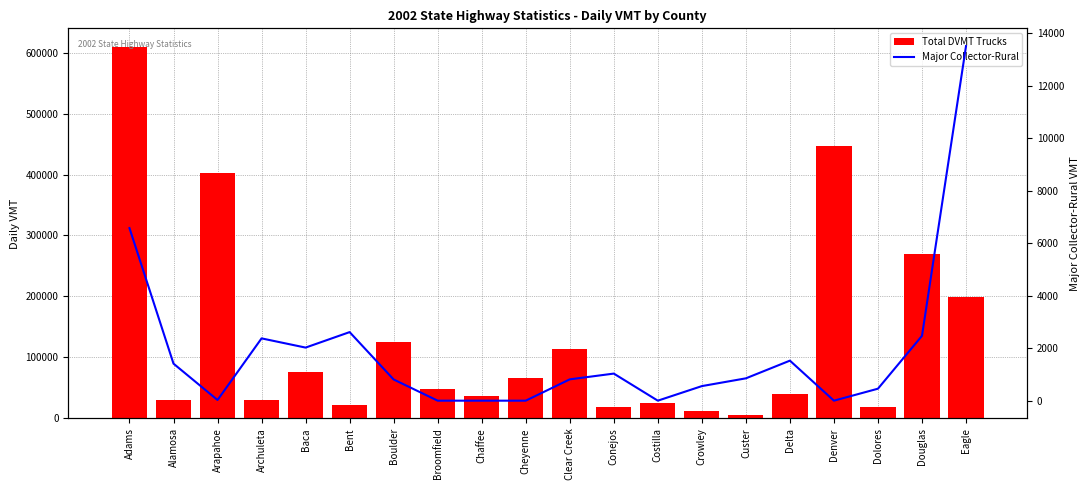

Reading left to right, extract all data points from this chart.

Total DVMT Trucks: Adams=609268.2	Alamosa=29781.7	Arapahoe=401866.0	Archuleta=30380.3	Baca=75312.3	Bent=21185.6	Boulder=124906.2	Broomfield=47903.8	Chaffee=37337.3	Cheyenne=66690.4	Clear Creek=114321.0	Conejos=17969.4	Costilla=25643.1	Crowley=12361.3	Custer=5564.7	Delta=39705.6	Denver=447305.9	Dolores=18031.3	Douglas=269807.5	Eagle=198791.0
Major Collector-Rural: Adams=6575.4	Alamosa=1410.9	Arapahoe=25.8	Archuleta=2373.2	Baca=2022.4	Bent=2612.5	Boulder=807.2	Broomfield=0.0	Chaffee=0.0	Cheyenne=0.0	Clear Creek=812.2	Conejos=1031.9	Costilla=0.0	Crowley=555.2	Custer=851.0	Delta=1525.2	Denver=0.0	Dolores=456.6	Douglas=2470.7	Eagle=13511.0